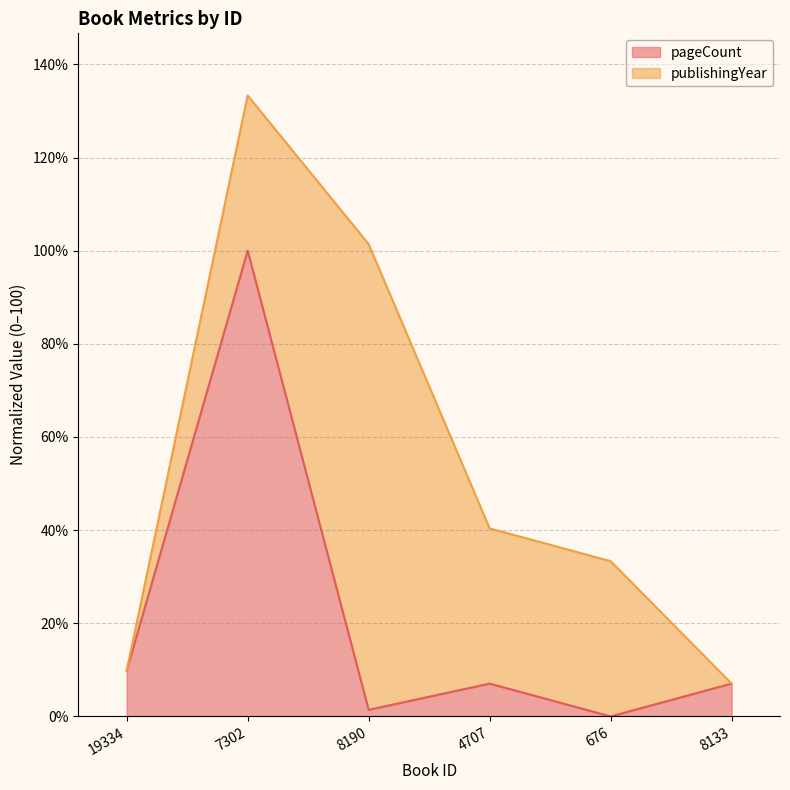

Where is the first local maximum?

7302